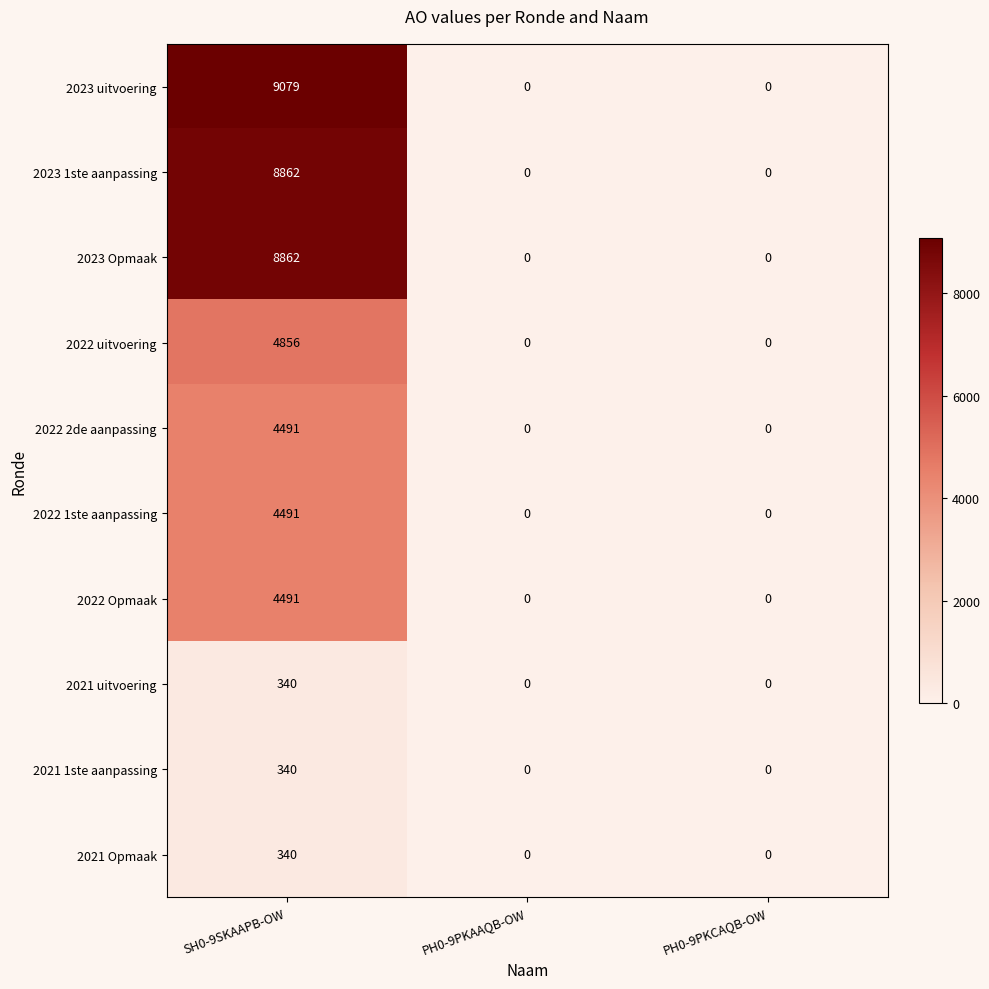

The 2021 1ste aanpassing series shows 340 at SH0-9SKAAPB-OW. True or false?

True